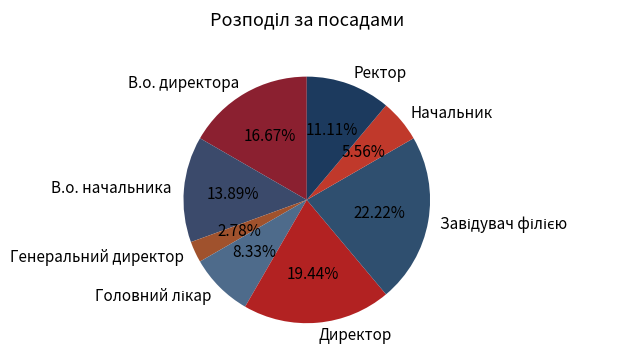

How many slices are in this pie chart?

8